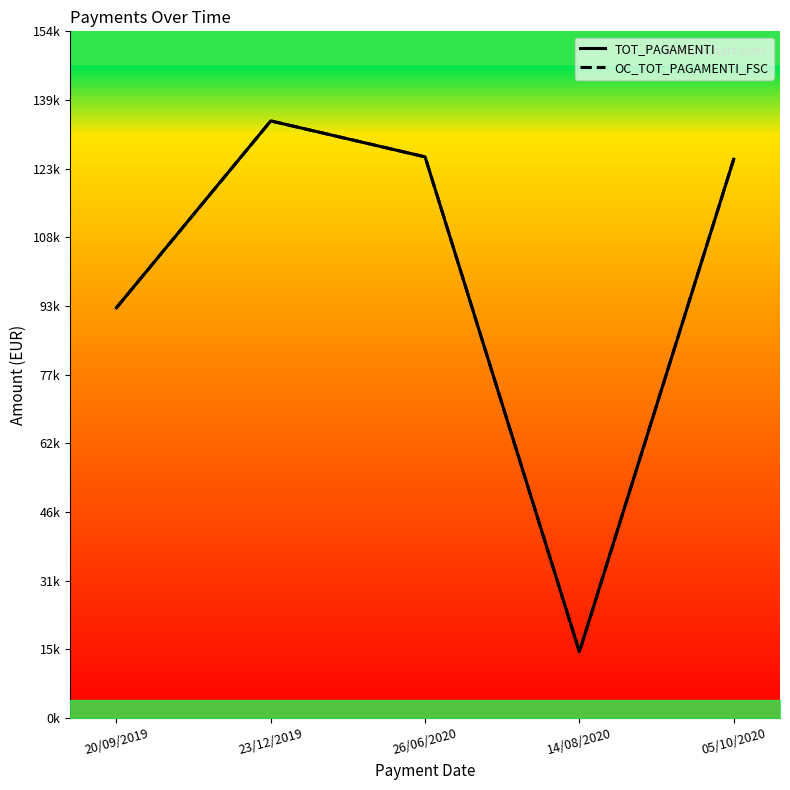

What position from the right is 14/08/2020?

2